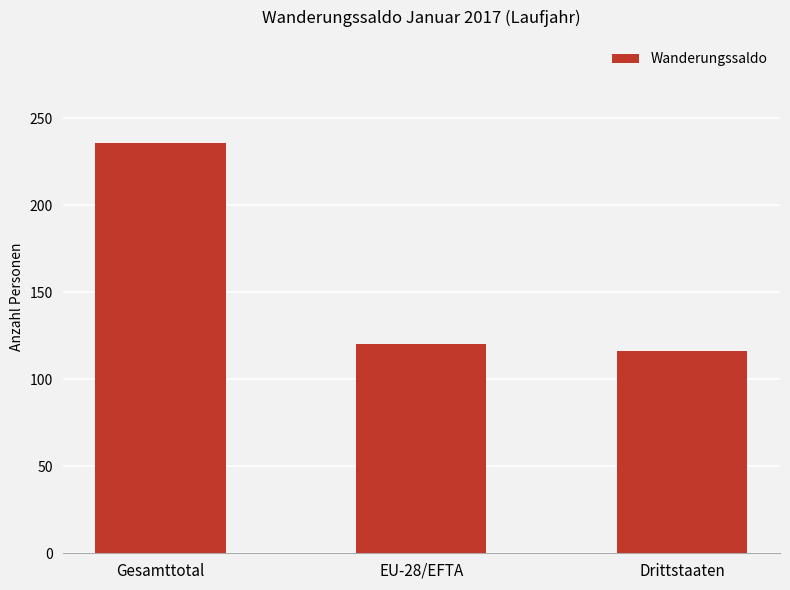

What is the difference between the maximum and minimum values?

120